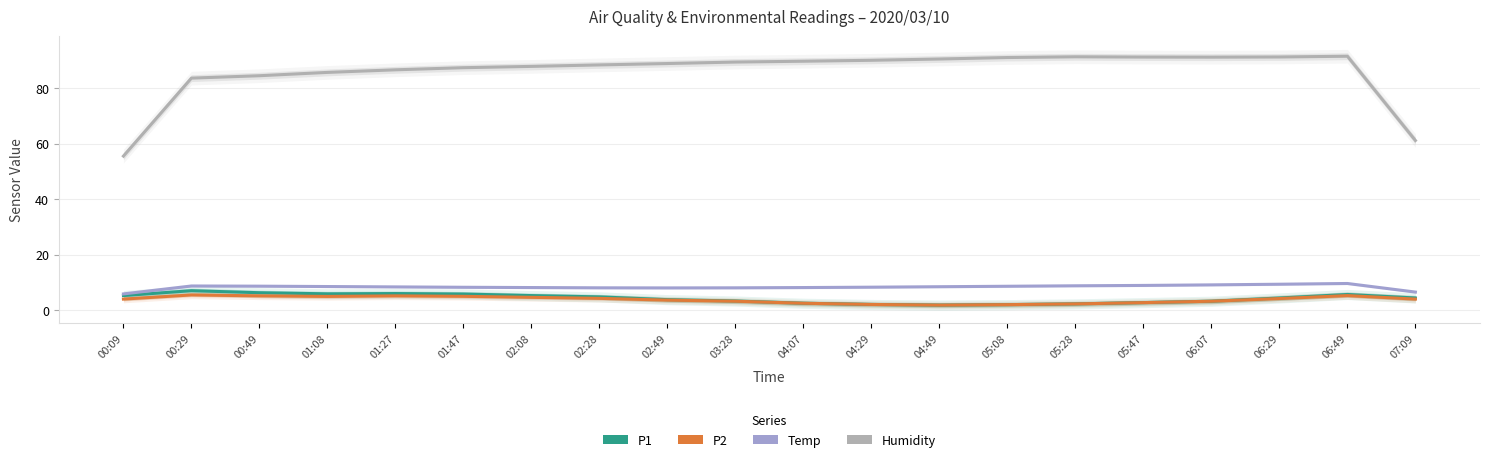

What is the label of the 16th point from the right?

01:27